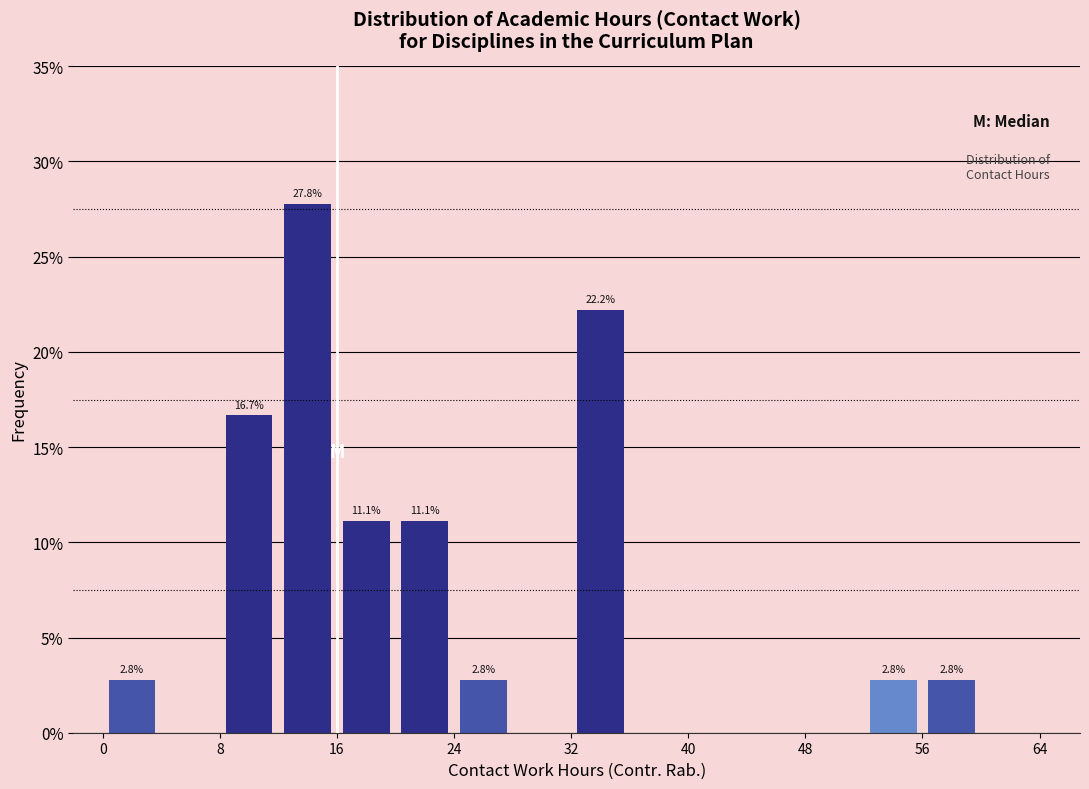

Which range on the x-axis has the tallest bar?

12 to 16